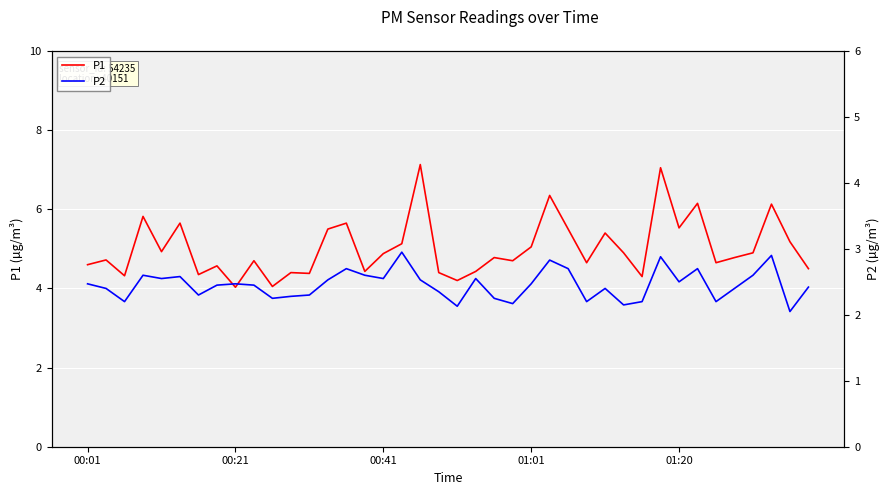

What is the lowest value of the P1 series?

4.0